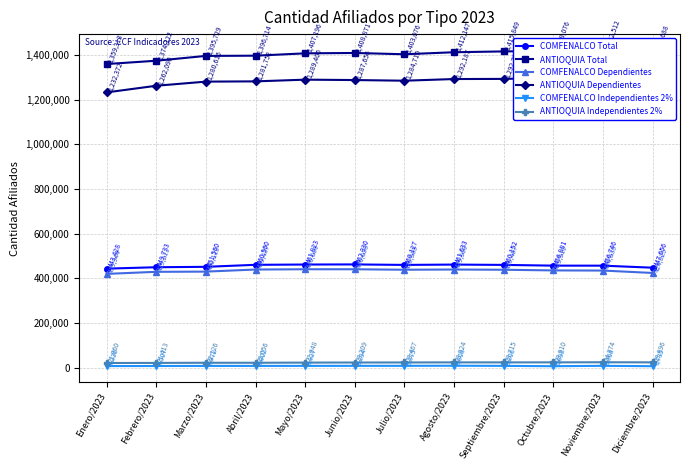

Between Marzo/2023 and Junio/2023, which series saw the biggest shift?

ANTIOQUIA Total